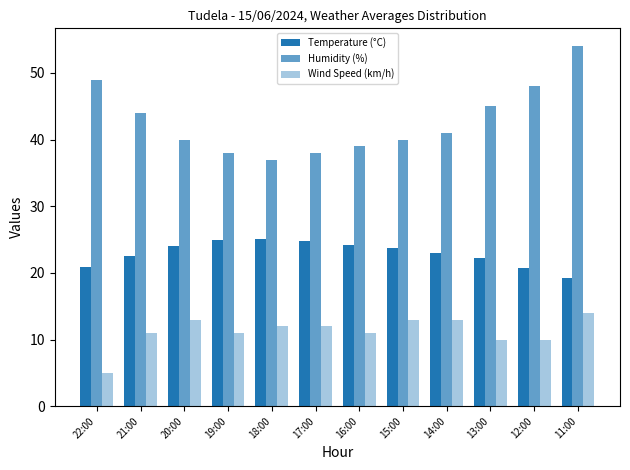

Reading left to right, transcribe all the data shown in this chart.

Temperature (°C): 22:00=20.9	21:00=22.6	20:00=24.1	19:00=24.9	18:00=25.1	17:00=24.8	16:00=24.2	15:00=23.7	14:00=23.0	13:00=22.2	12:00=20.8	11:00=19.3
Humidity (%): 22:00=49.0	21:00=44.0	20:00=40.0	19:00=38.0	18:00=37.0	17:00=38.0	16:00=39.0	15:00=40.0	14:00=41.0	13:00=45.0	12:00=48.0	11:00=54.0
Wind Speed (km/h): 22:00=5.0	21:00=11.0	20:00=13.0	19:00=11.0	18:00=12.0	17:00=12.0	16:00=11.0	15:00=13.0	14:00=13.0	13:00=10.0	12:00=10.0	11:00=14.0